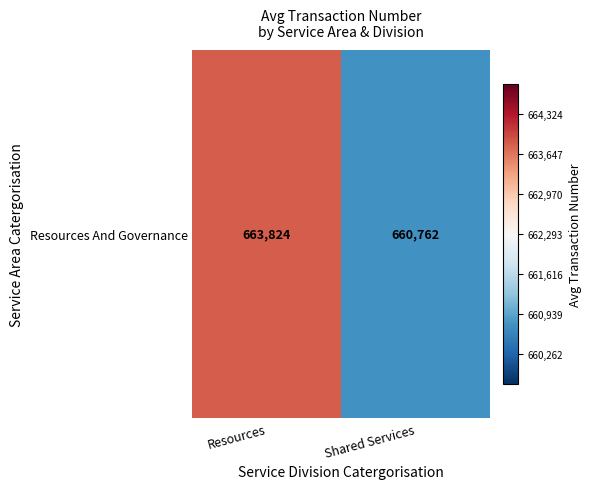

How many categories are shown in the chart?

2